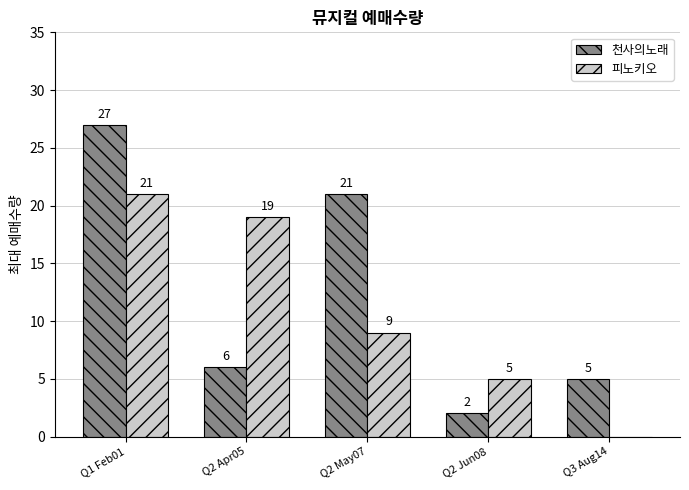

Between Q2 May07 and Q3 Aug14, which series saw the biggest shift?

천사의노래